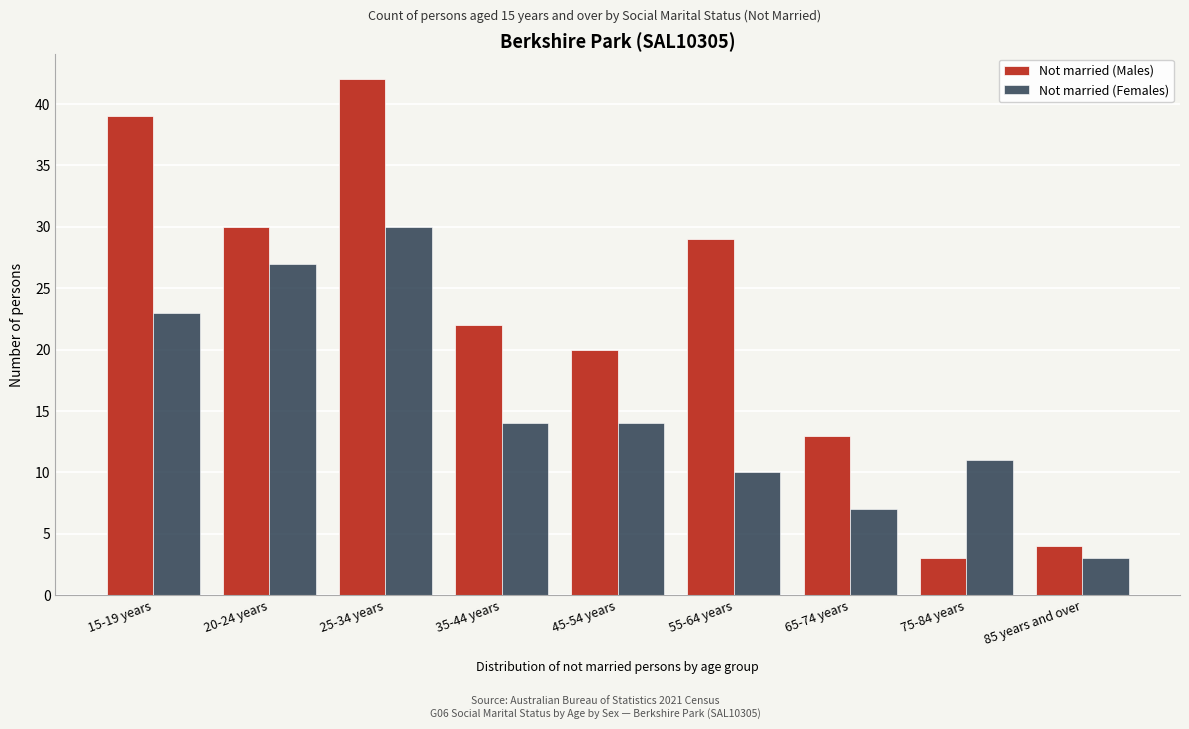

Reading left to right, extract all data points from this chart.

Not married (Males): 39	30	42	22	20	29	13	3	4
Not married (Females): 23	27	30	14	14	10	7	11	3